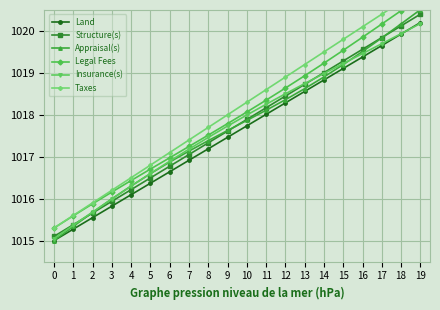

Where is Legal Fees nearest to the value 1018?

10